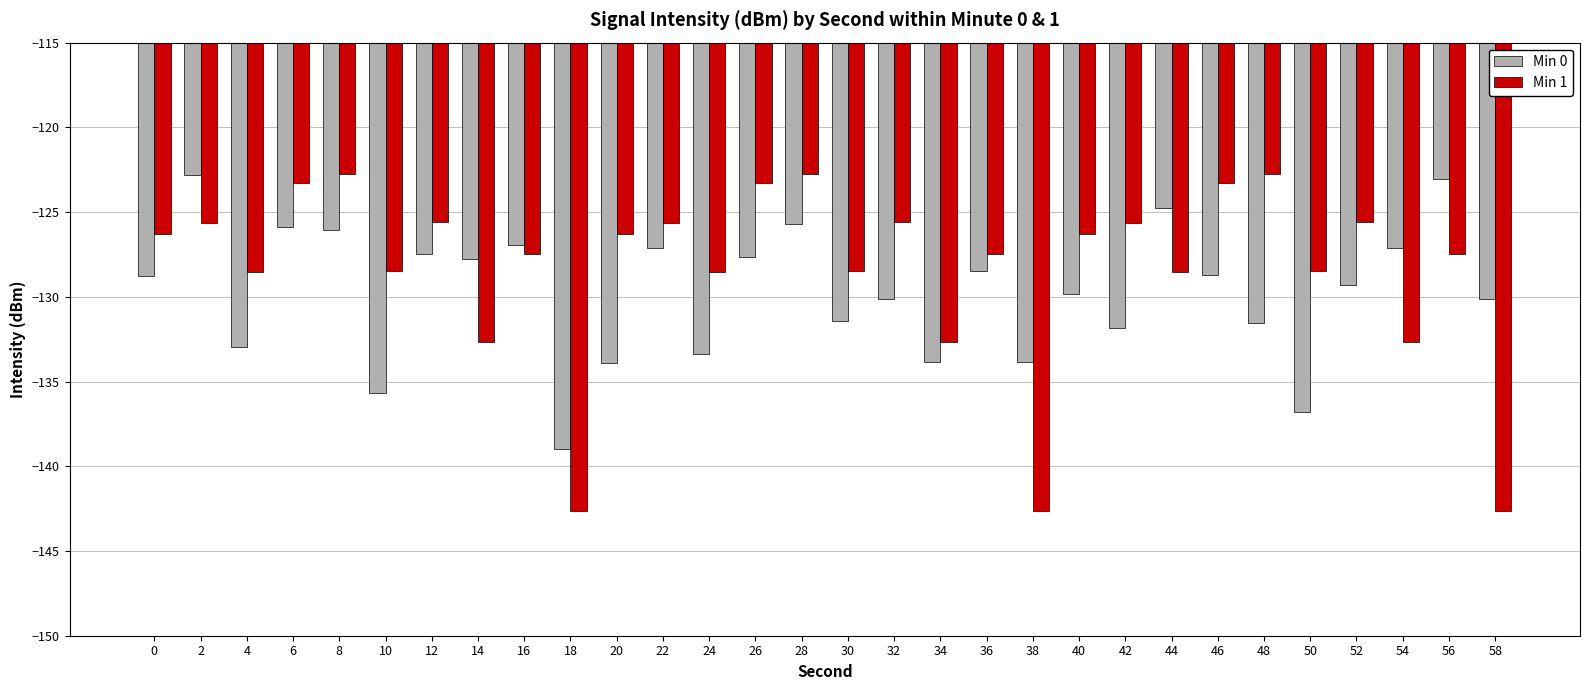

At how many categories does at least one series exceed -125?

9